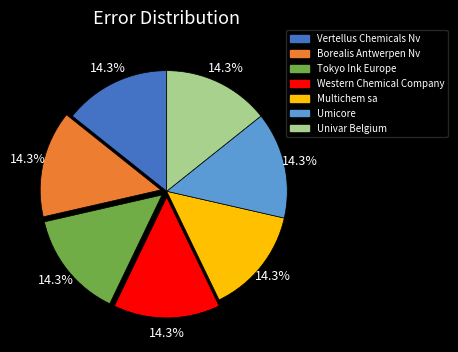

What portion of the pie excludes Univar Belgium?

85.7%